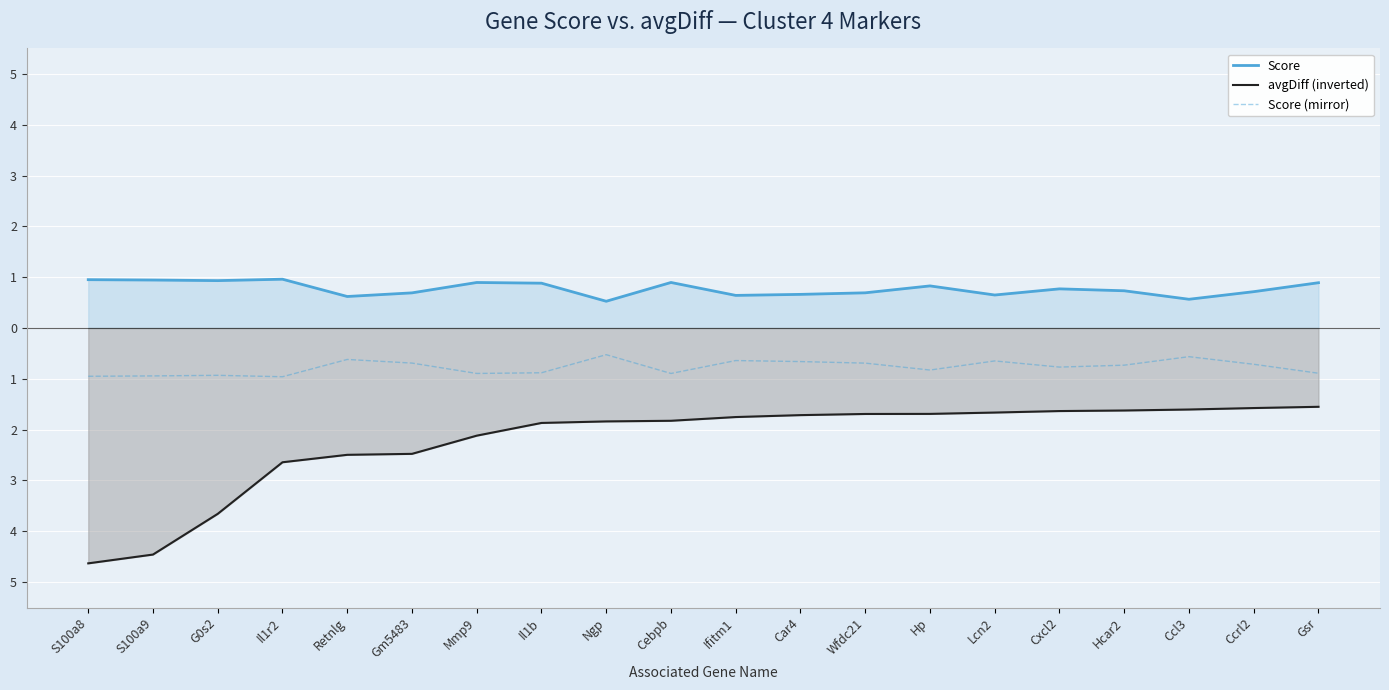

Is it true that avgDiff (inverted) equals -1.9 at Il1b?

True